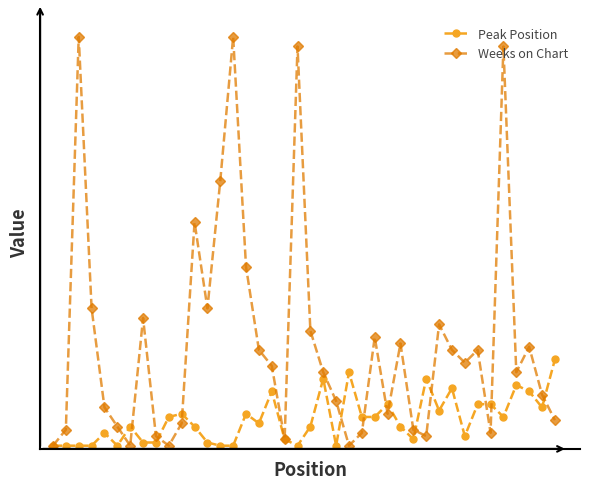

Is this an area chart (filled region under the line)?

No